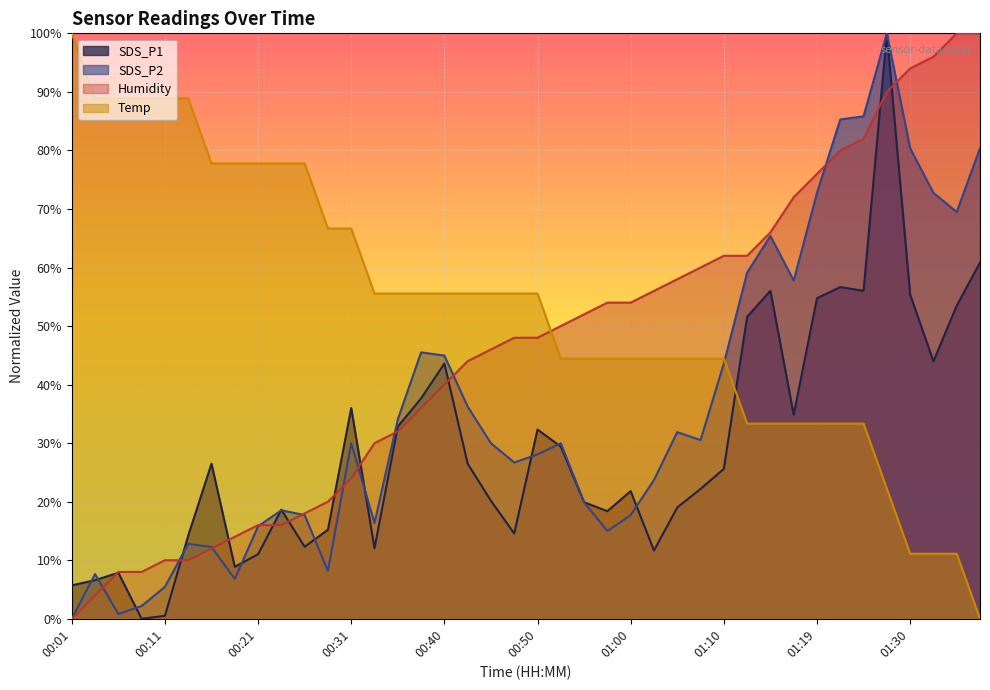

Reading right to left, transcribe all the data shown in this chart.

SDS_P1: 60.8	53.5	44.0	55.4	100.0	56.0	56.7	54.8	34.9	56.0	51.6	25.6	22.2	19.0	11.7	21.8	18.4	19.9	29.4	32.3	14.6	20.2	26.5	43.6	37.6	32.8	12.0	36.0	15.2	12.3	18.6	11.0	8.9	26.5	14.2	0.5	0.0	7.9	6.6	5.7
SDS_P2: 80.4	69.5	72.8	80.4	100.0	85.8	85.3	72.8	57.8	65.4	59.1	43.6	30.5	31.9	23.7	17.7	15.0	19.9	30.0	28.1	26.7	30.0	36.2	45.0	45.5	34.1	16.3	30.0	8.2	17.7	18.5	15.8	6.8	12.3	12.8	5.4	2.2	0.8	7.6	0.0
Humidity: 100.0	100.0	96.0	94.0	90.0	82.0	80.0	76.0	72.0	66.0	62.0	62.0	60.0	58.0	56.0	54.0	54.0	52.0	50.0	48.0	48.0	46.0	44.0	40.0	36.0	32.0	30.0	24.0	20.0	18.0	16.0	16.0	14.0	12.0	10.0	10.0	8.0	8.0	4.0	0.0
Temp: 0.0	11.1	11.1	11.1	22.2	33.3	33.3	33.3	33.3	33.3	33.3	44.4	44.4	44.4	44.4	44.4	44.4	44.4	44.4	55.6	55.6	55.6	55.6	55.6	55.6	55.6	55.6	66.7	66.7	77.8	77.8	77.8	77.8	77.8	88.9	88.9	88.9	88.9	88.9	100.0